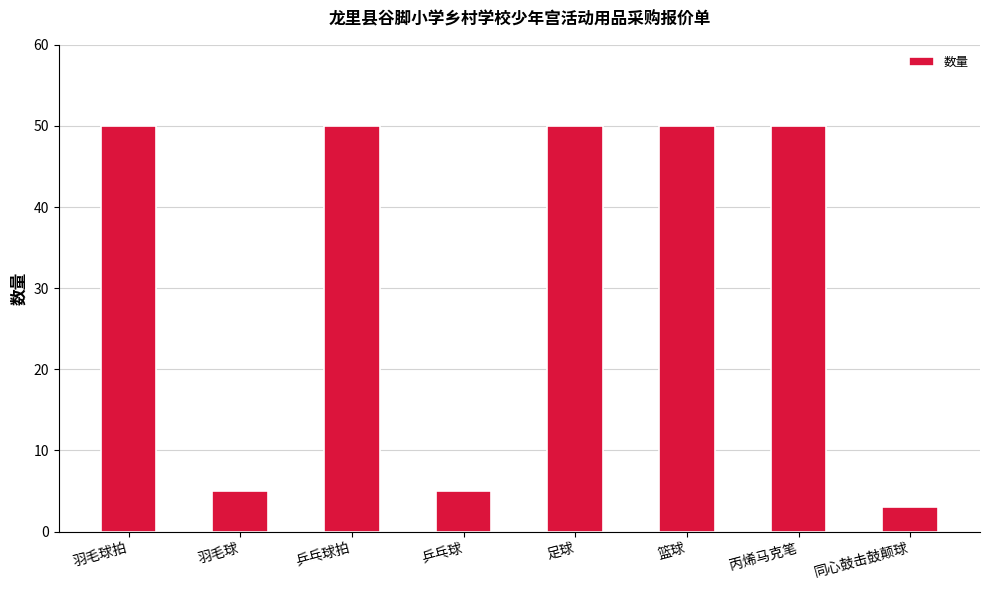

What is the minimum value shown in the chart?

3